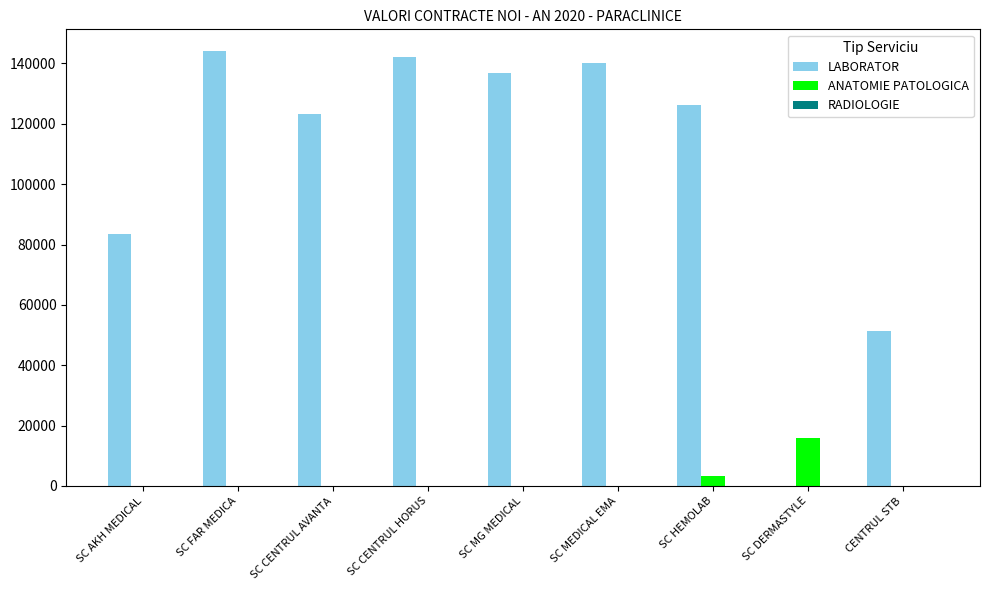

How many groups of bars are there?

9